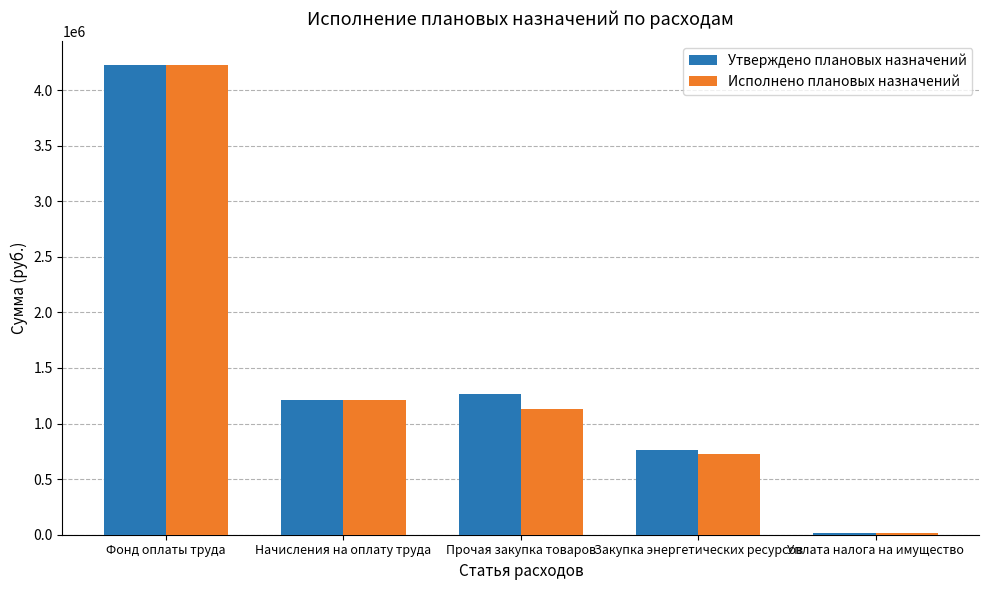

Which series changed the most between Начисления на оплату труда and Уплата налога на имущество?

Утверждено плановых назначений